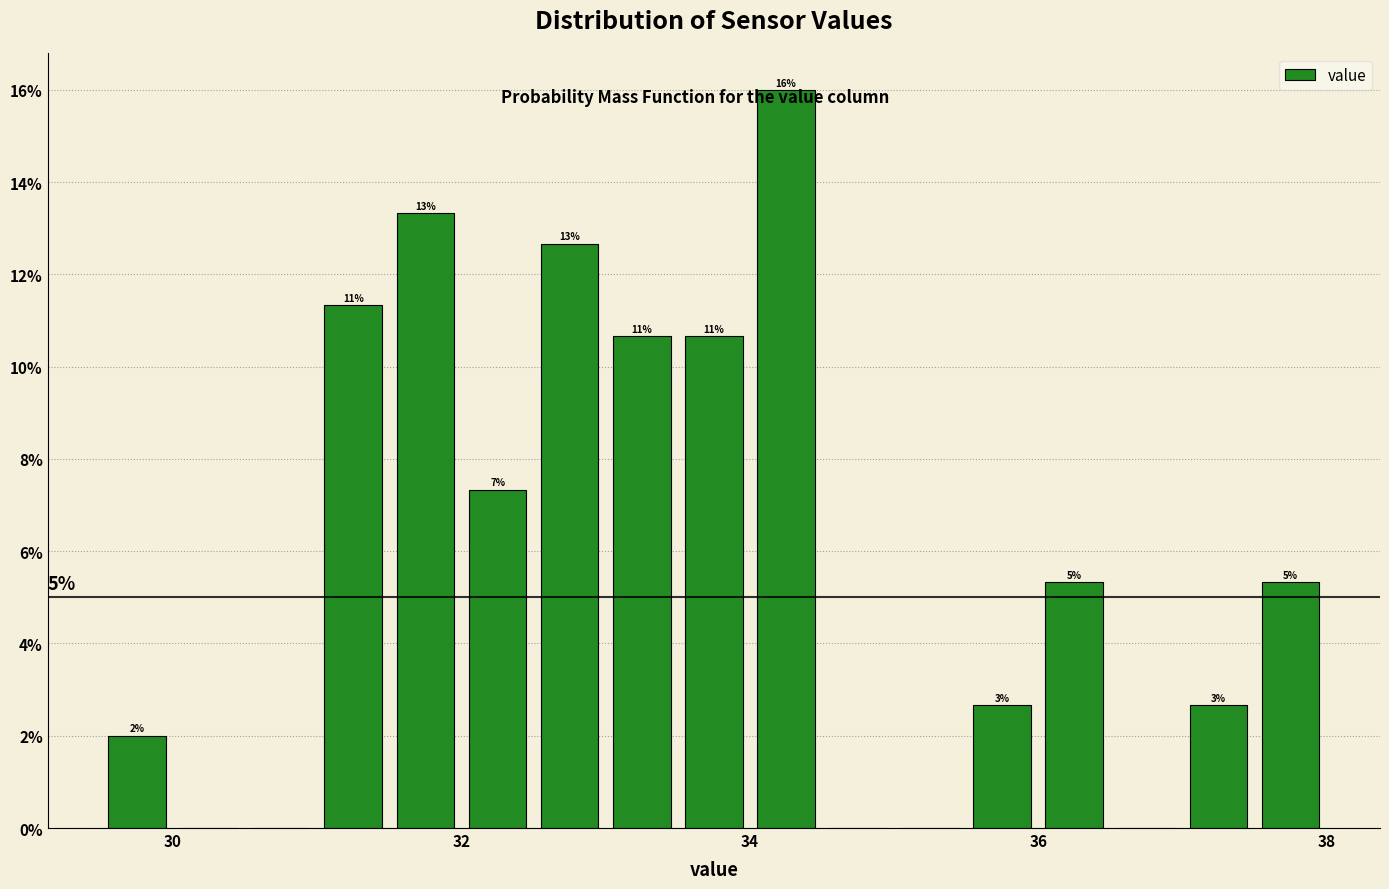

Read against the x-axis, roughly where is the centre of the tallest bar?

34.2